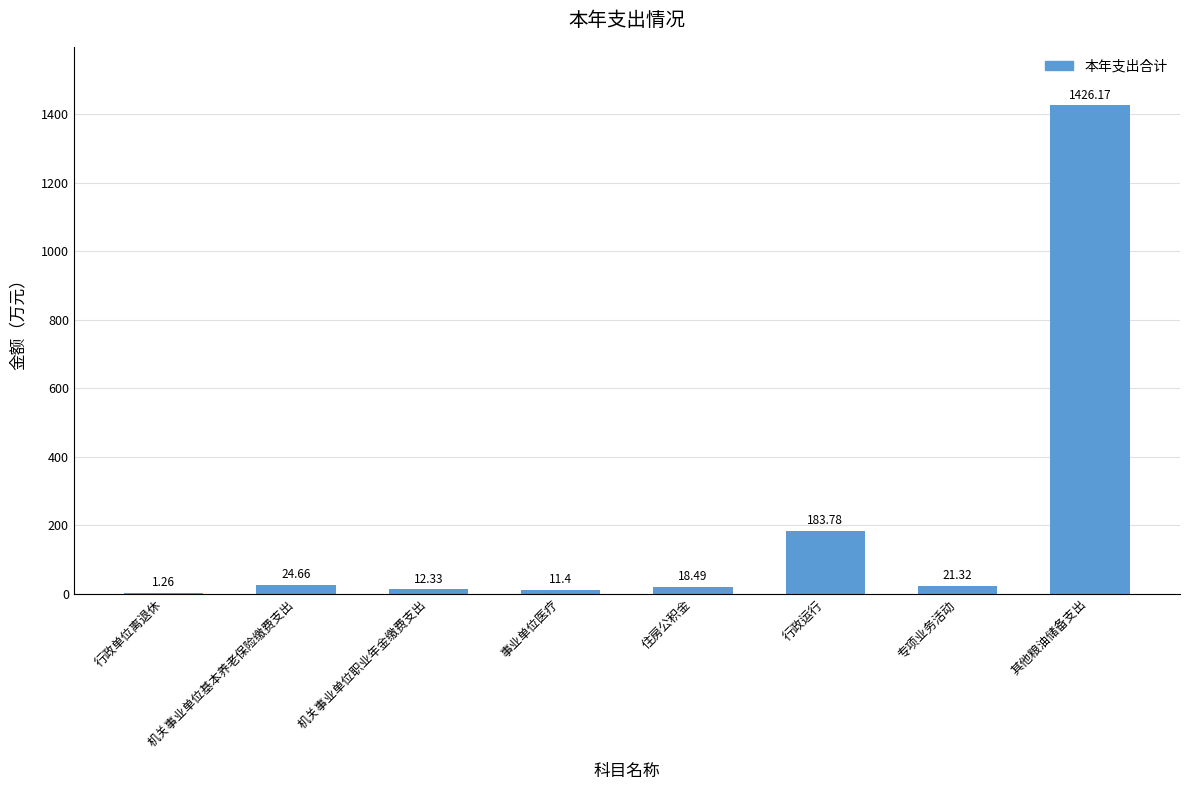

How many data points does each series have?

8